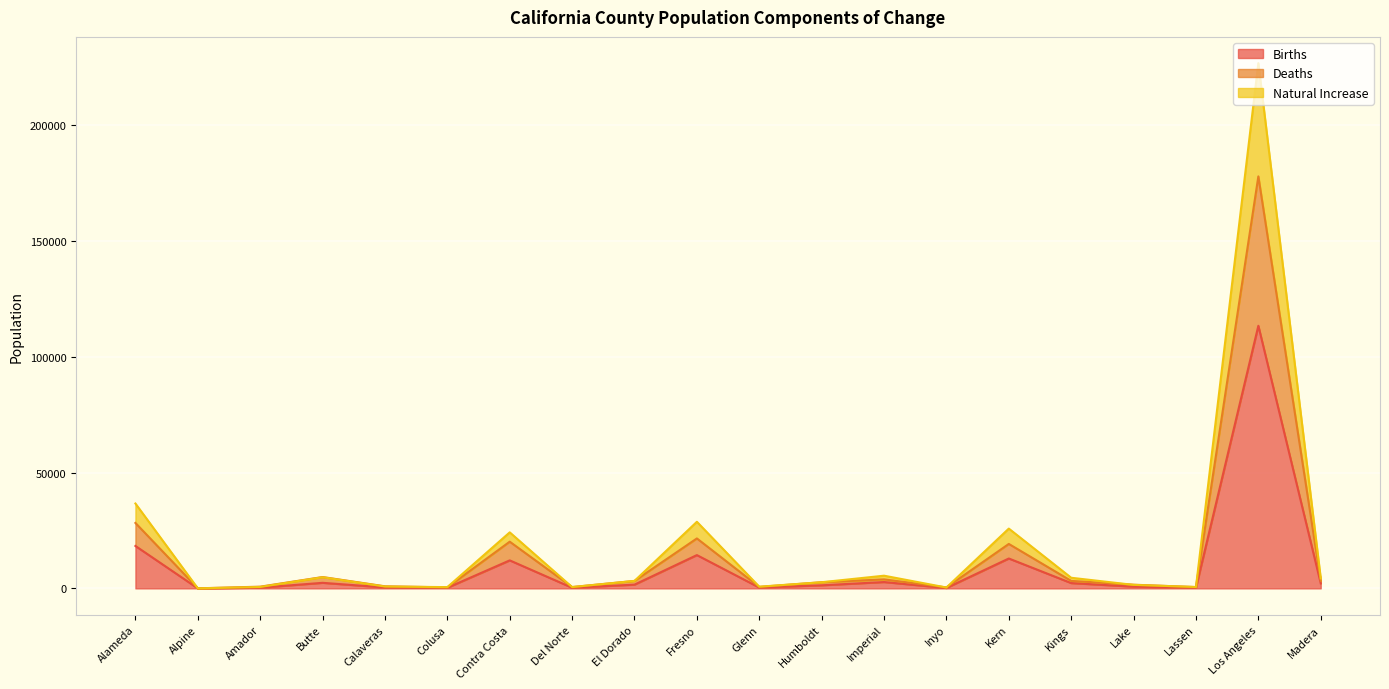

Does the chart display data point markers on the line(s)?

No